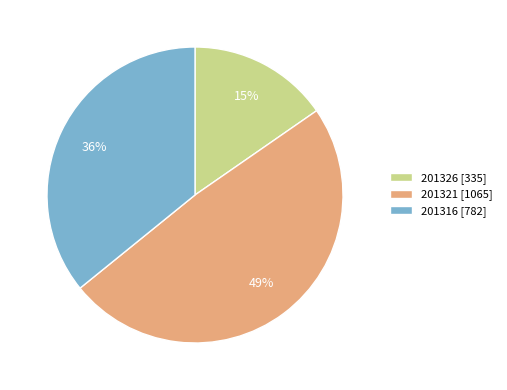

Rank the categories by value from lowest to highest.

201326, 201316, 201321